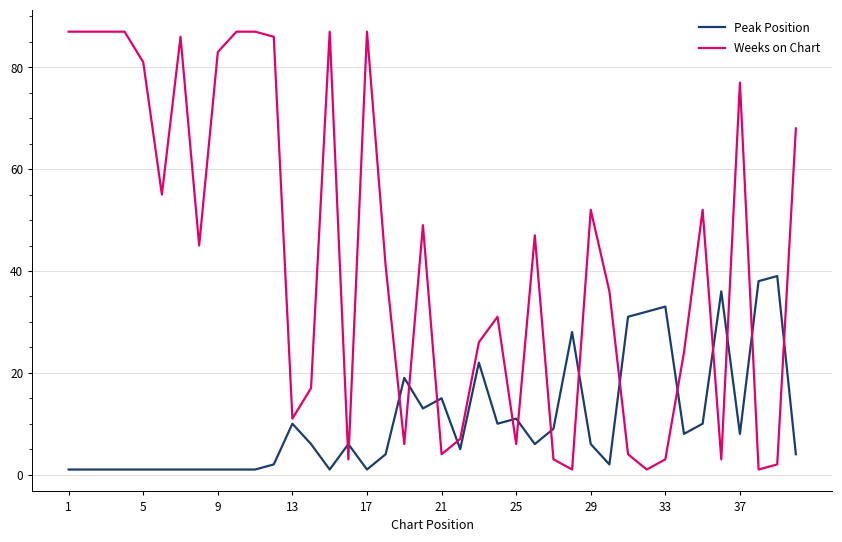

Rank the series by their maximum value, from highest to lowest.

Weeks on Chart, Peak Position